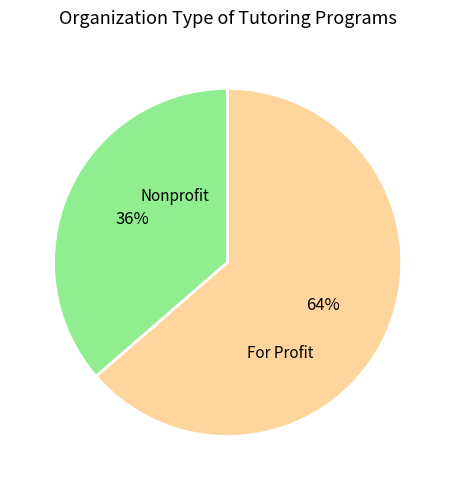

Is there a majority slice in this chart?

Yes